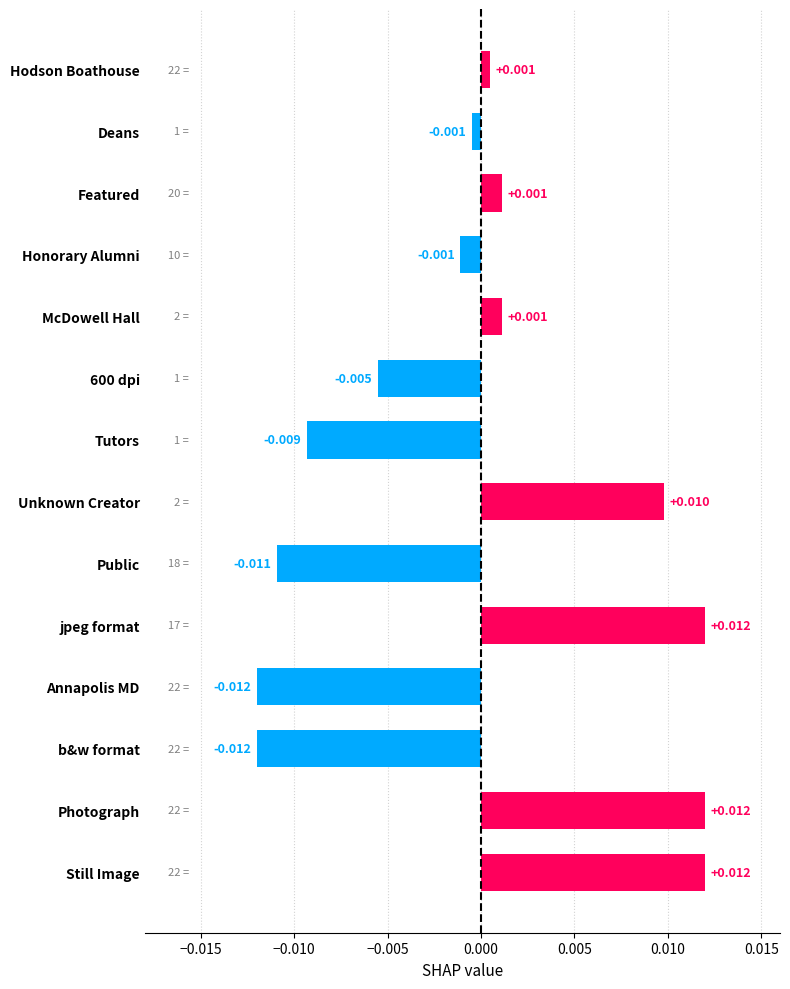

Which has a higher value, Unknown Creator or Deans?

Unknown Creator